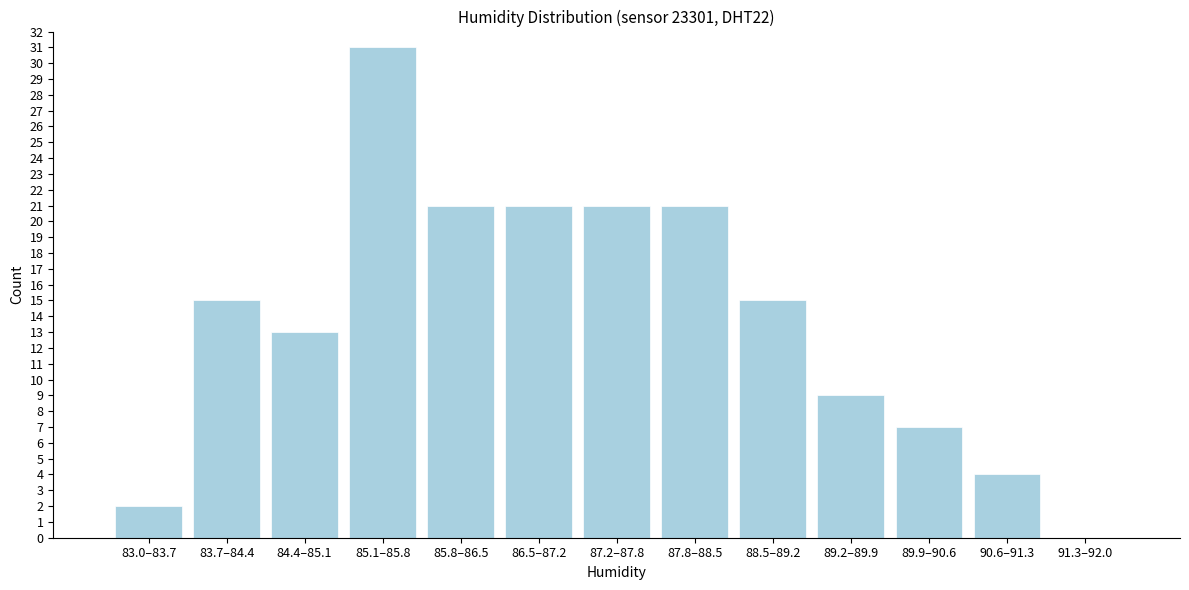

Reading right to left, extract all data points from this chart.

91.3–92.0=0	90.6–91.3=4	89.9–90.6=7	89.2–89.9=9	88.5–89.2=15	87.8–88.5=21	87.2–87.8=21	86.5–87.2=21	85.8–86.5=21	85.1–85.8=31	84.4–85.1=13	83.7–84.4=15	83.0–83.7=2